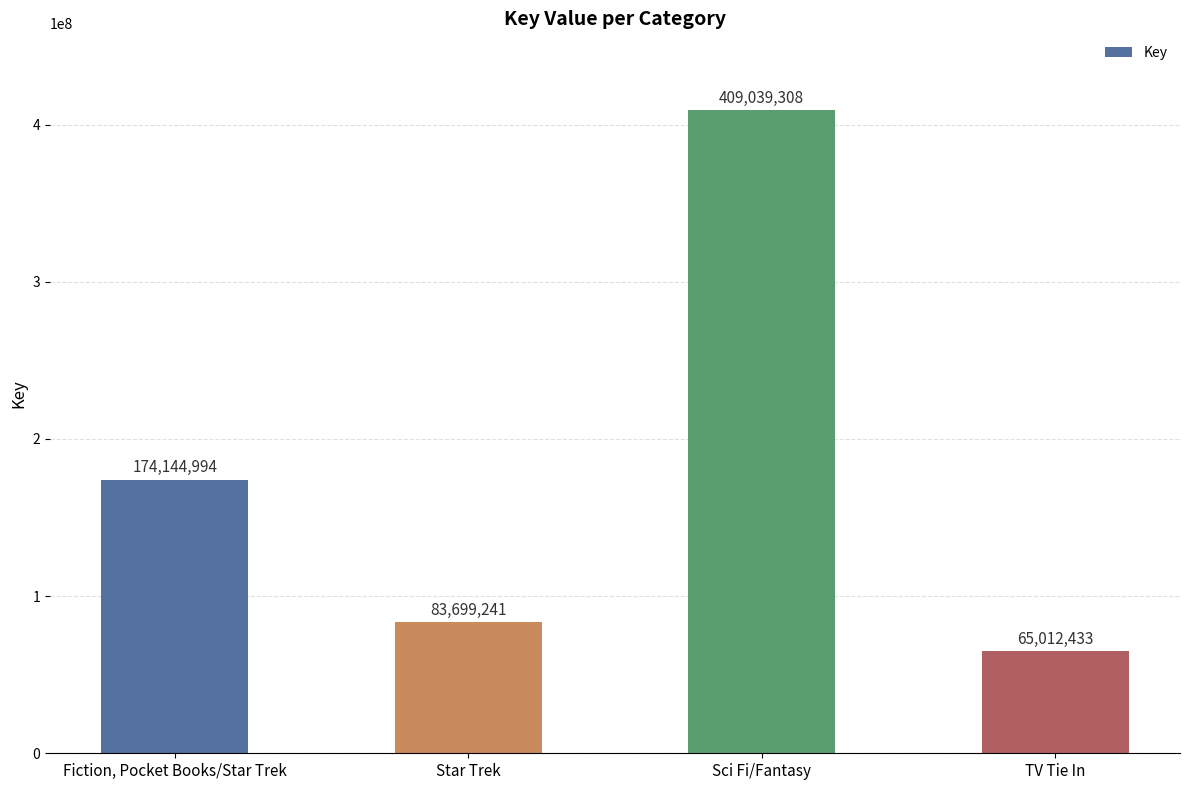

What is the value of the 3rd bar from the left?

409039308